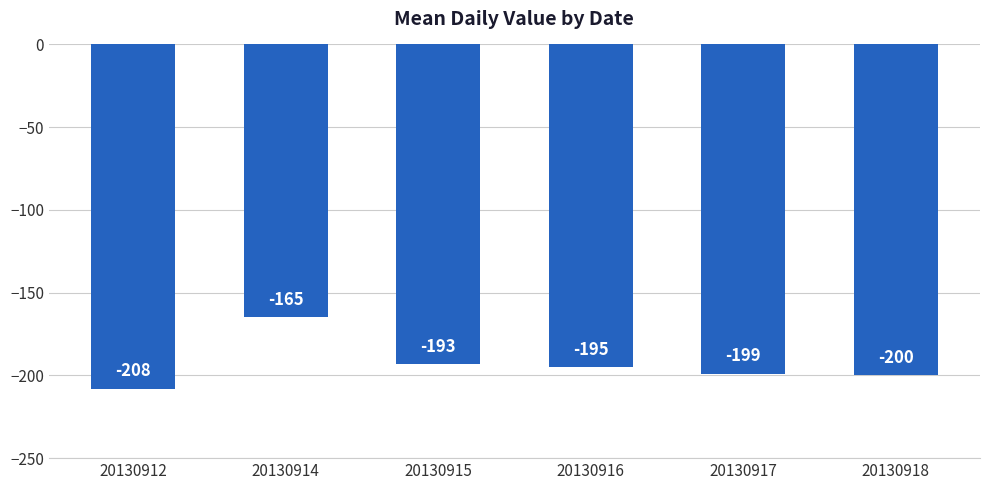

What value does the data have at 20130918, to the nearest 5?

-200